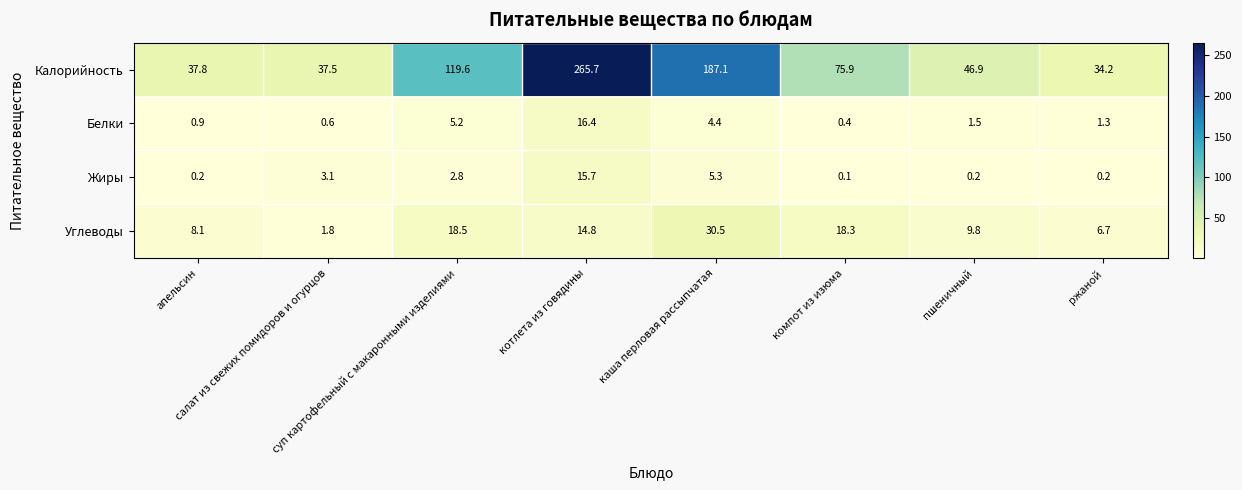

What is the sum of all Жиры values?

27.6